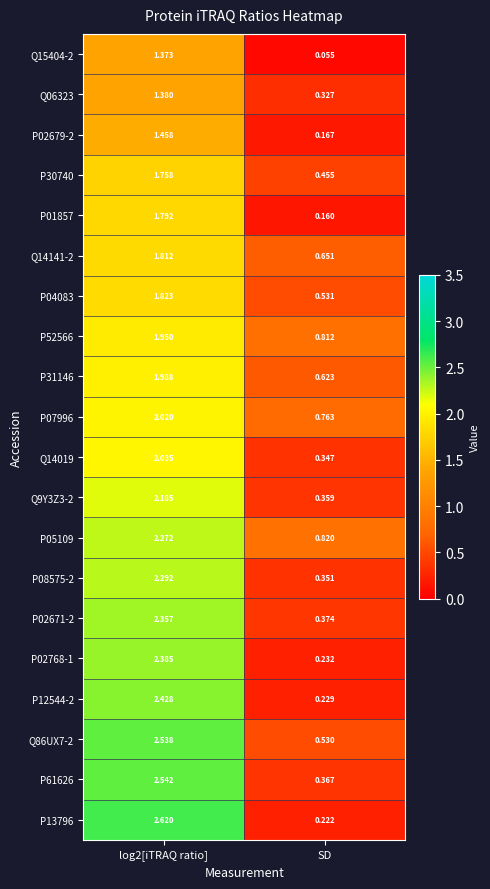

Where is P07996 nearest to the value 1?

SD